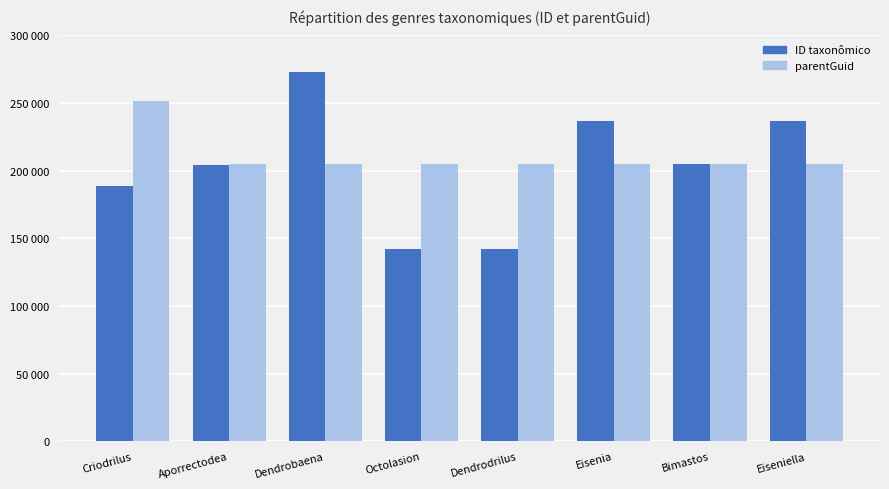

What are all the series names shown in the legend?

ID taxonômico, parentGuid